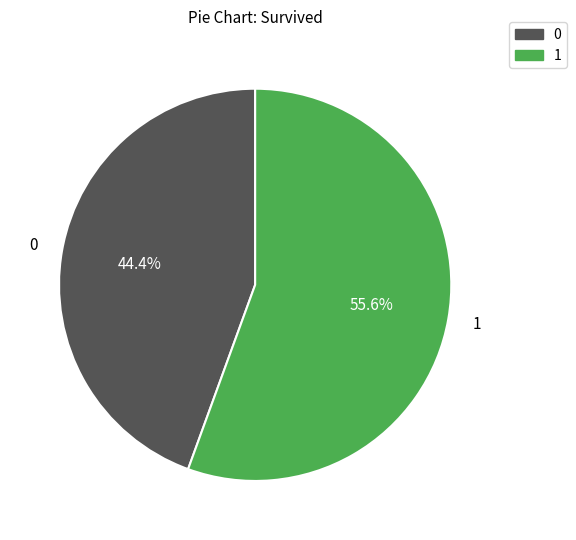

Is there a majority slice in this chart?

Yes